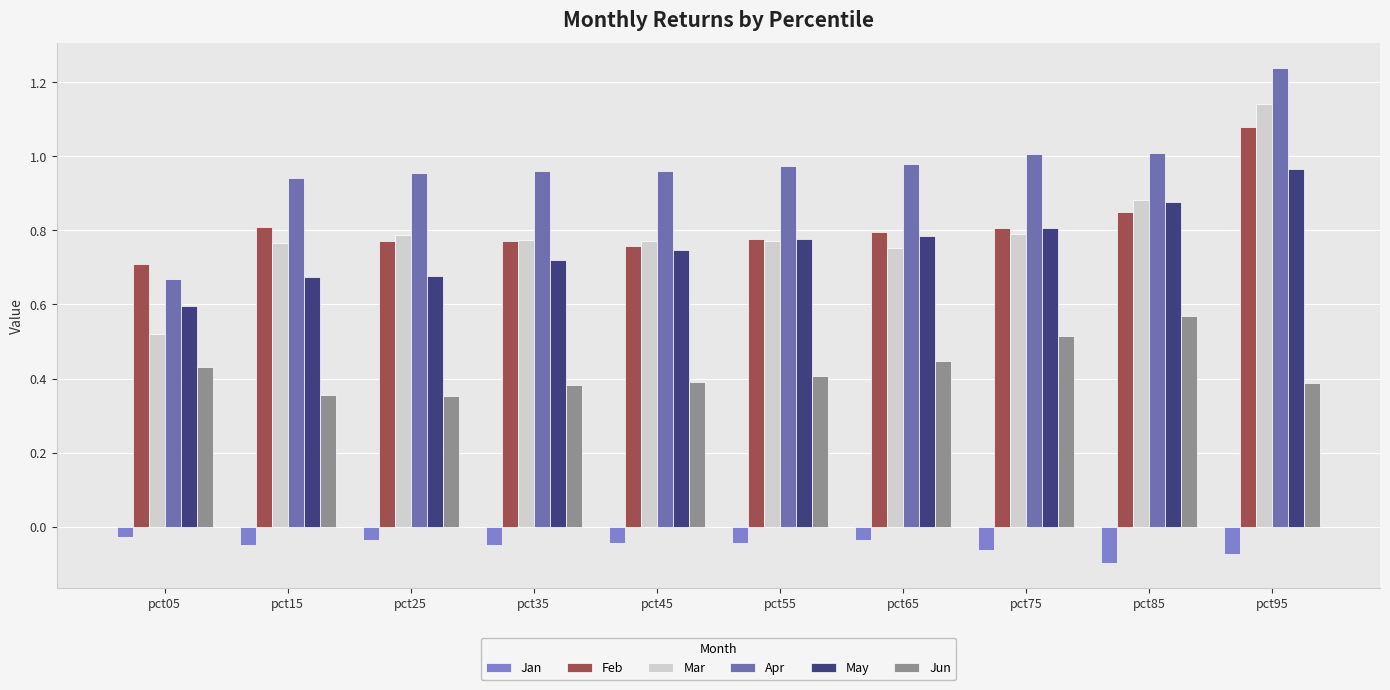

Reading left to right, transcribe all the data shown in this chart.

Jan: pct05=-0.0	pct15=-0.0	pct25=-0.0	pct35=-0.0	pct45=-0.0	pct55=-0.0	pct65=-0.0	pct75=-0.1	pct85=-0.1	pct95=-0.1
Feb: pct05=0.7	pct15=0.8	pct25=0.8	pct35=0.8	pct45=0.8	pct55=0.8	pct65=0.8	pct75=0.8	pct85=0.8	pct95=1.1
Mar: pct05=0.5	pct15=0.8	pct25=0.8	pct35=0.8	pct45=0.8	pct55=0.8	pct65=0.8	pct75=0.8	pct85=0.9	pct95=1.1
Apr: pct05=0.7	pct15=0.9	pct25=1.0	pct35=1.0	pct45=1.0	pct55=1.0	pct65=1.0	pct75=1.0	pct85=1.0	pct95=1.2
May: pct05=0.6	pct15=0.7	pct25=0.7	pct35=0.7	pct45=0.7	pct55=0.8	pct65=0.8	pct75=0.8	pct85=0.9	pct95=1.0
Jun: pct05=0.4	pct15=0.4	pct25=0.4	pct35=0.4	pct45=0.4	pct55=0.4	pct65=0.4	pct75=0.5	pct85=0.6	pct95=0.4